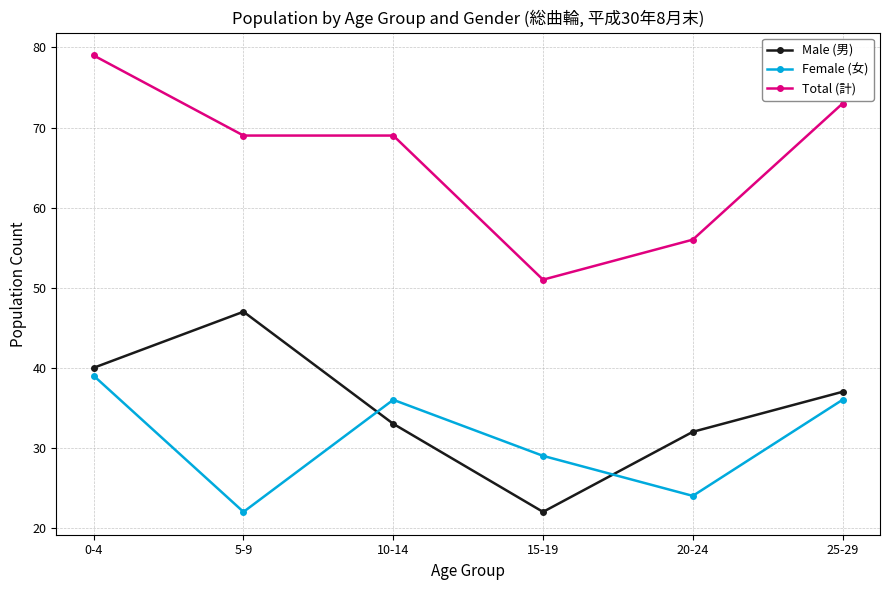

Which category has the lowest value in the Male (男) series?

15-19